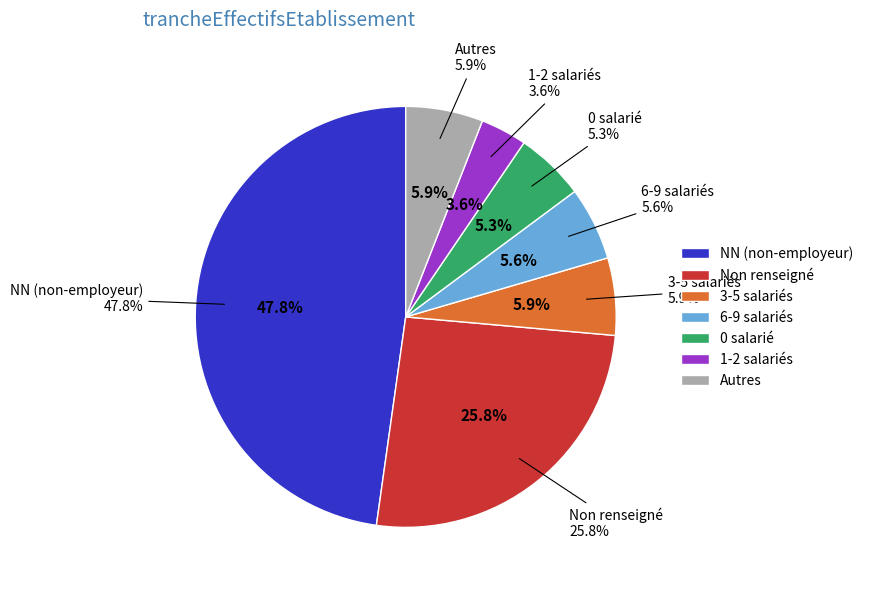

Does 00 represent more than half of the total?

No